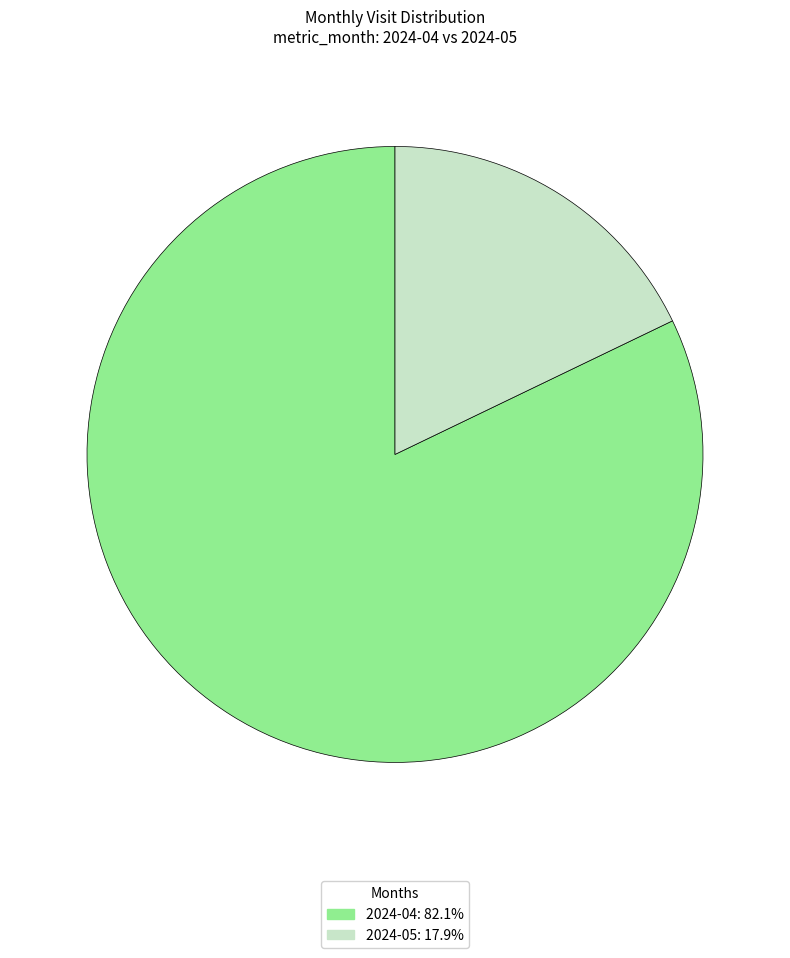

Rank the categories by value from highest to lowest.

2024-04, 2024-05